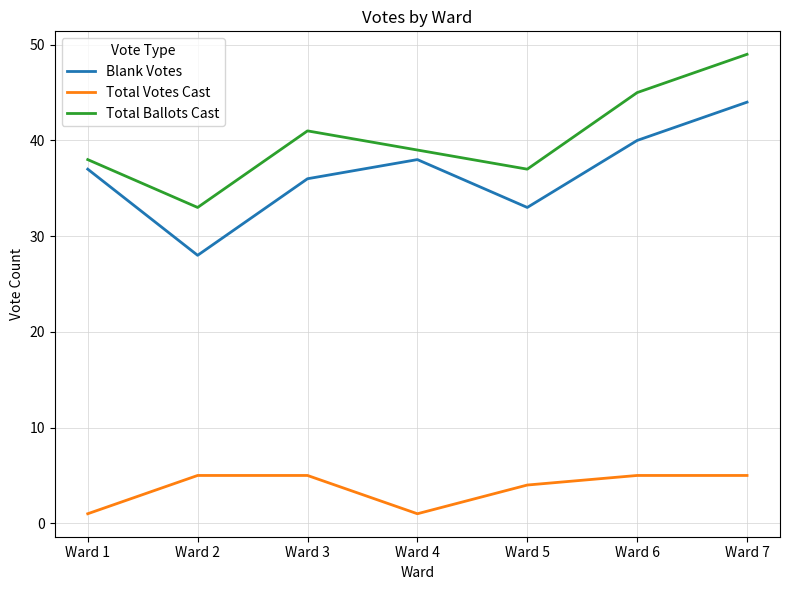

What is the smallest value displayed?

1